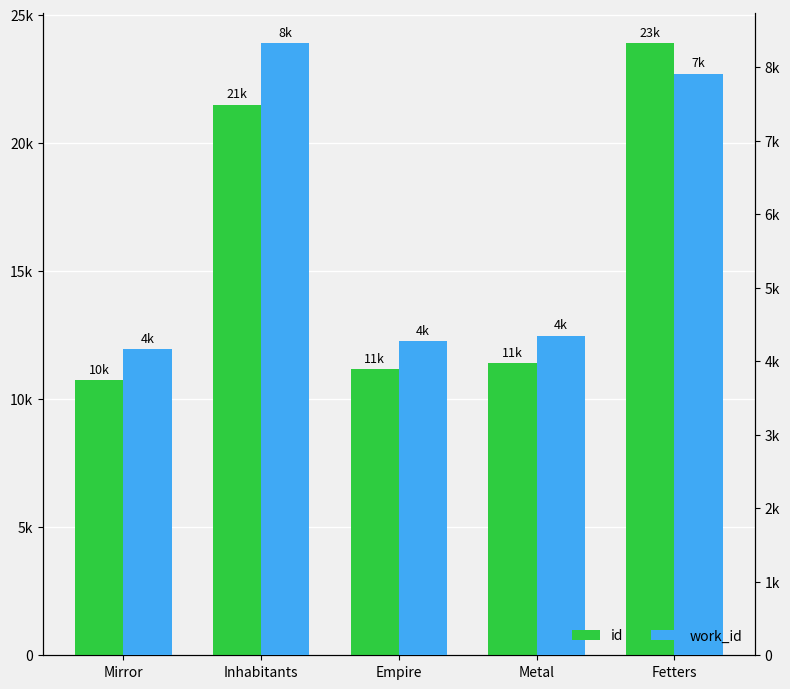

What is the difference between the maximum and second lowest values in the id series?

12727